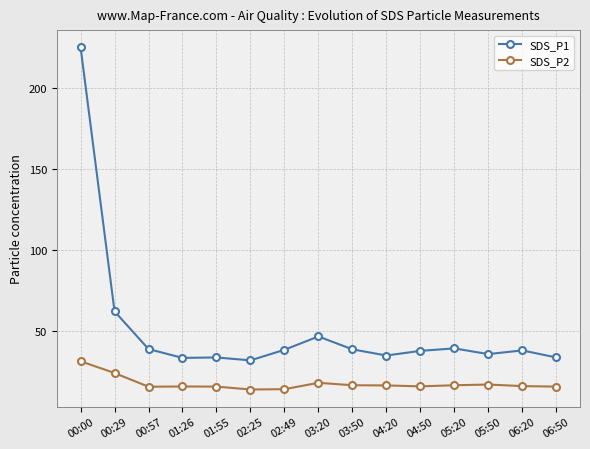

What is the spread (max minus min) of values at 03:20?

28.7